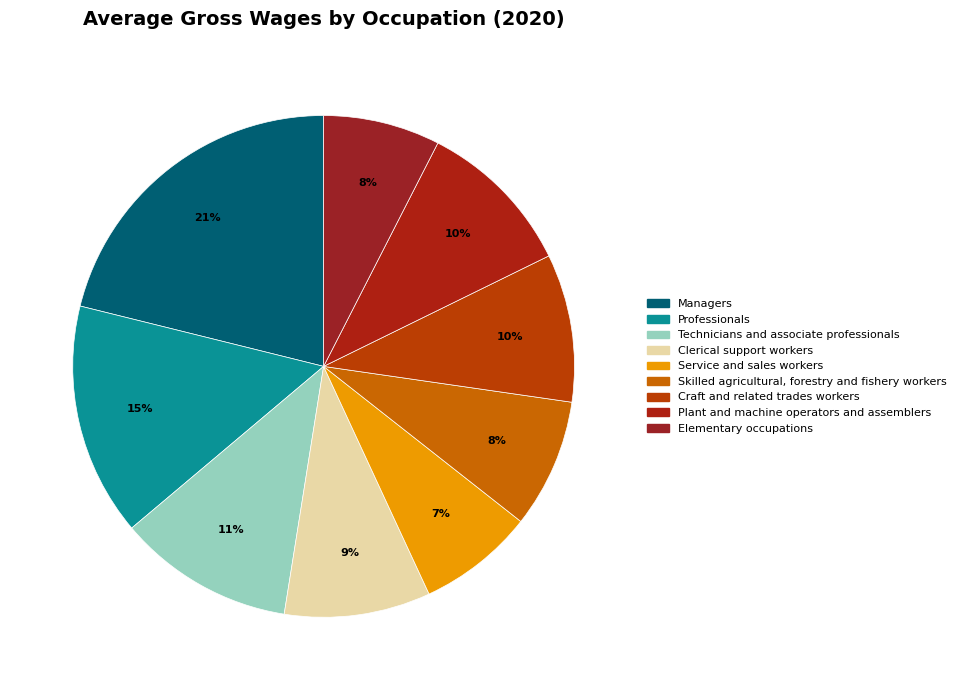

What is the ratio of the value at Professionals to the value at Plant and machine operators and assemblers?

1.5